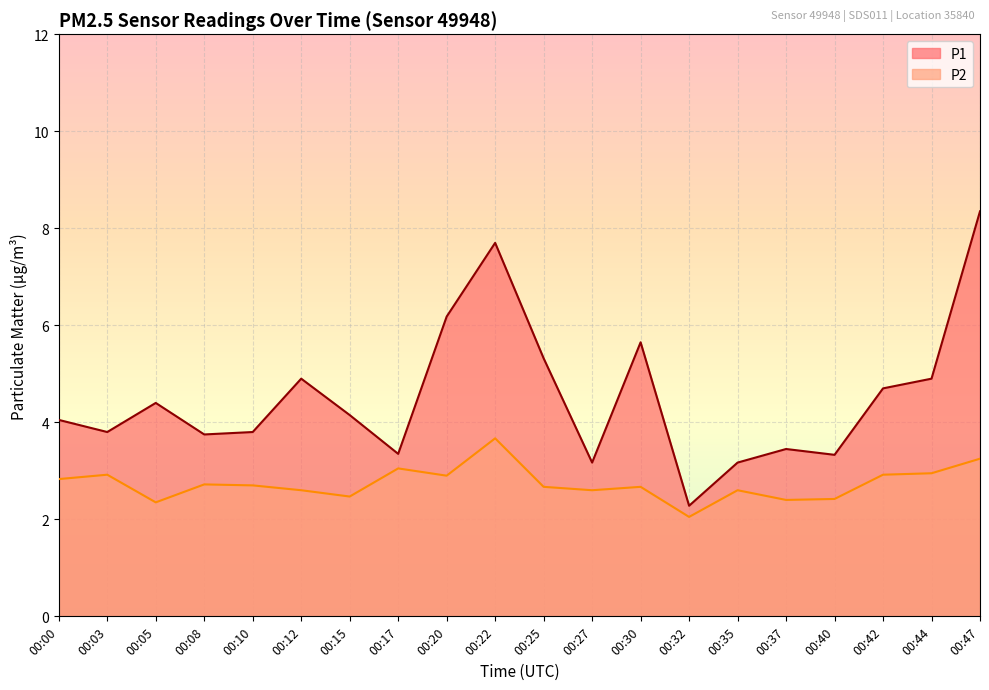

What value does the P2 series have at 00:37?

2.4